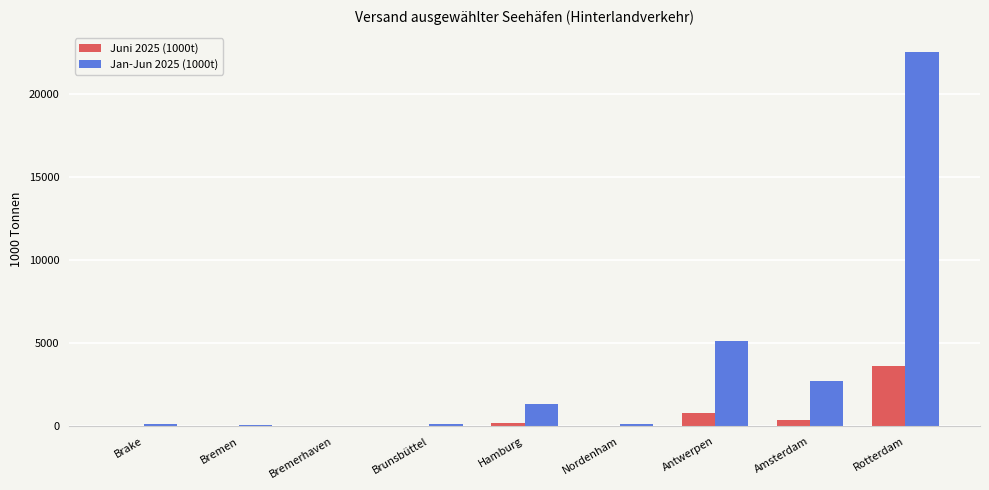

The value of Jan-Jun 2025 (1000t) at Rotterdam is 37070.9. True or false?

False